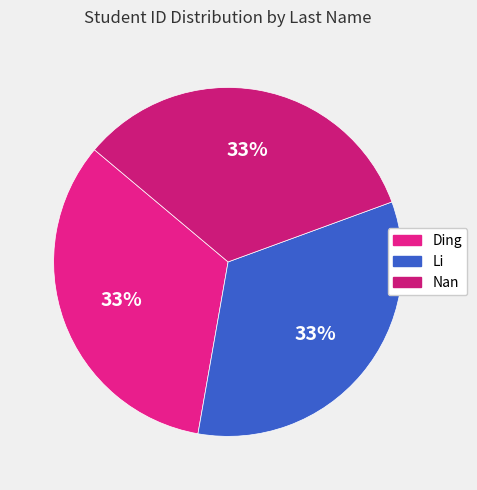

To the nearest percent, what portion does Ding represent?

33%